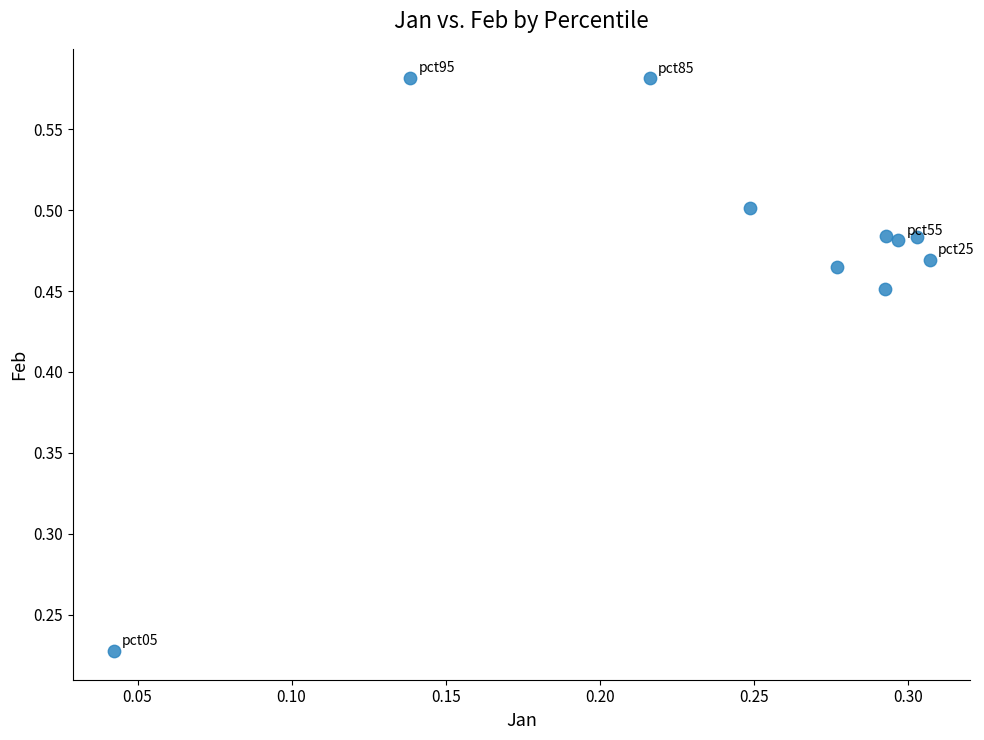

What is the range of X values (max minus min)?

0.3